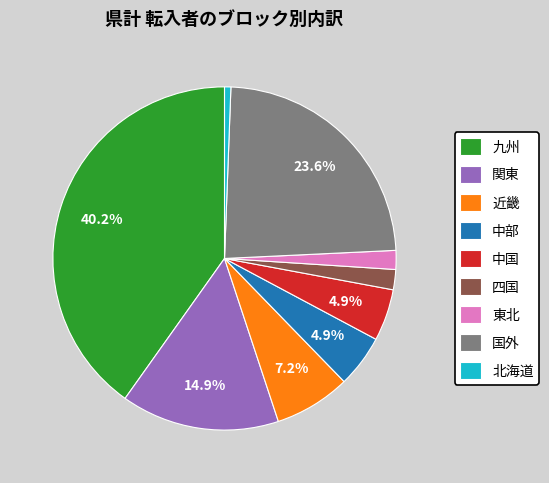

To the nearest percent, what is the average slice percentage?

11%